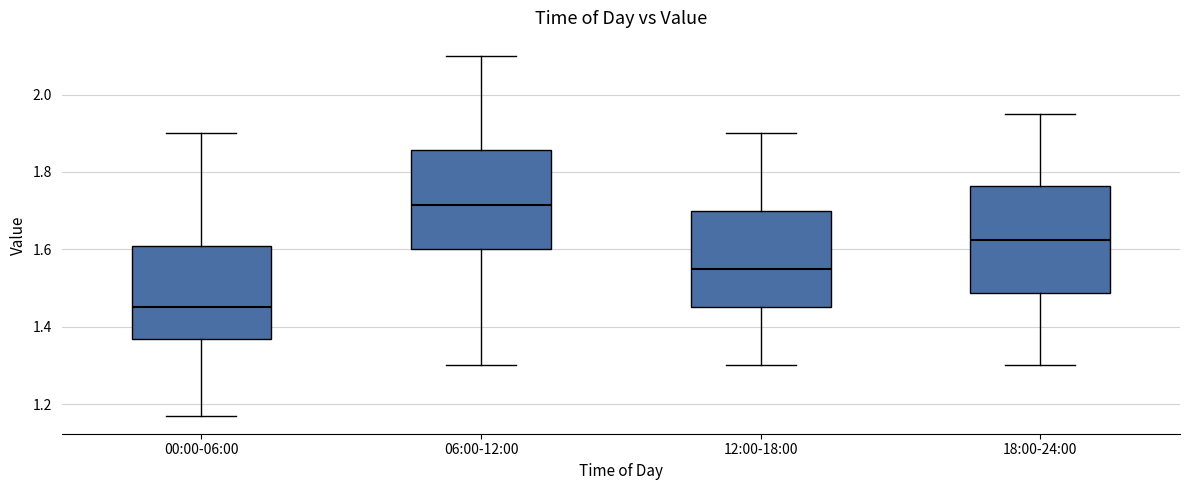

Reading left to right, transcribe this box plot: for each box, give where its median line is, the range the box spans, and where its two whiskers end, as read against the y-axis. The values are not printed on the chart, so give them approximately, as read against the axis.

00:00-06:00: median 1.46, box 1.36 to 1.60, whiskers 1.18 to 1.90
06:00-12:00: median 1.72, box 1.60 to 1.86, whiskers 1.30 to 2.10
12:00-18:00: median 1.56, box 1.46 to 1.70, whiskers 1.30 to 1.90
18:00-24:00: median 1.62, box 1.48 to 1.76, whiskers 1.30 to 1.96